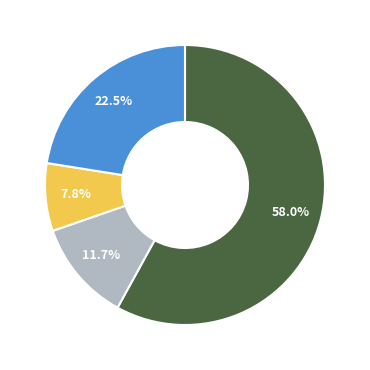

Is there a majority slice in this chart?

Yes